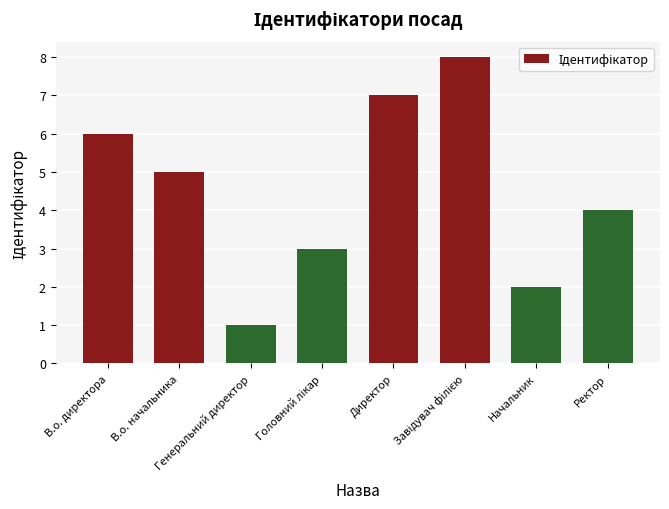

What value does the data have at В.о. директора?

6